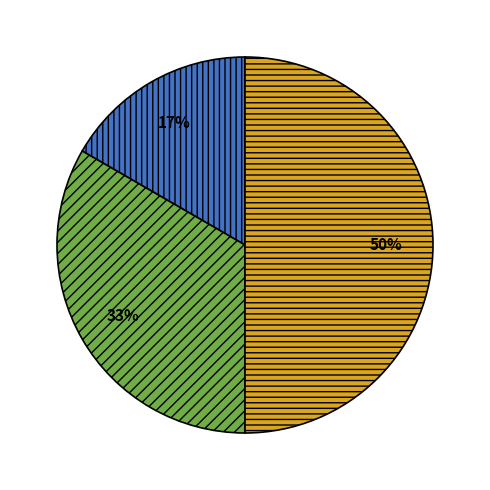

To the nearest percent, what is the difference between the largest and smallest slice percentages?

33%